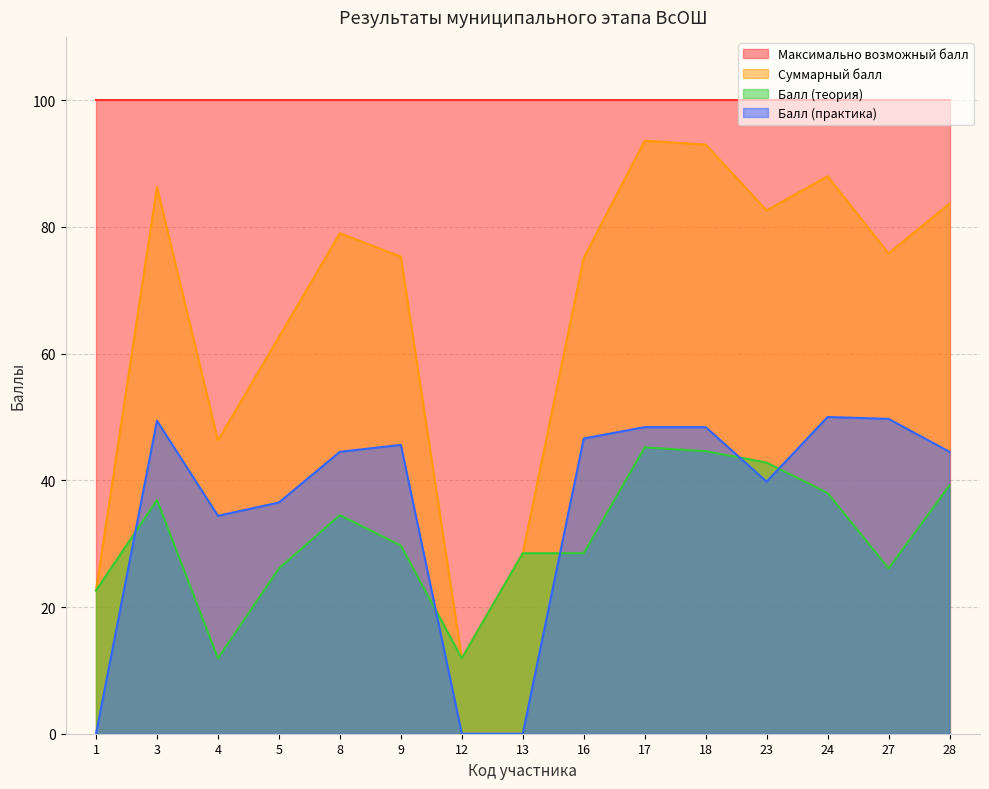

At which label does Балл (практика) first exceed 44?

3